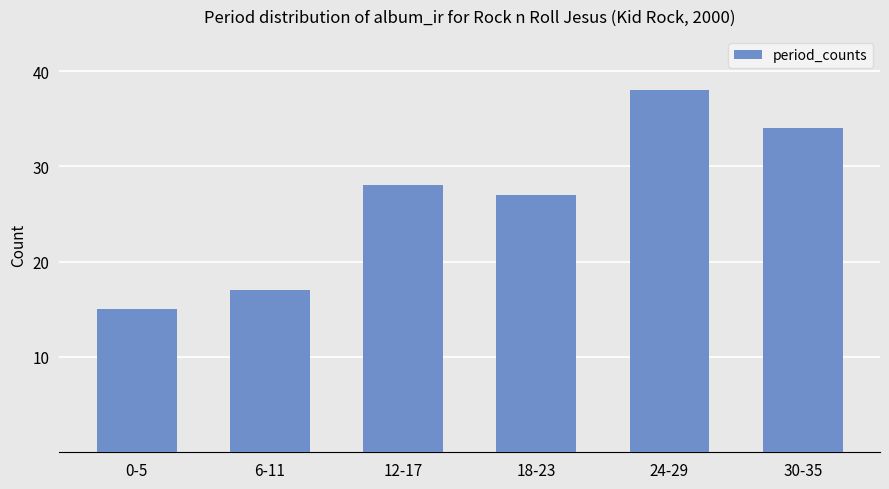

Reading right to left, what are all the values shown in this chart?

34	38	27	28	17	15